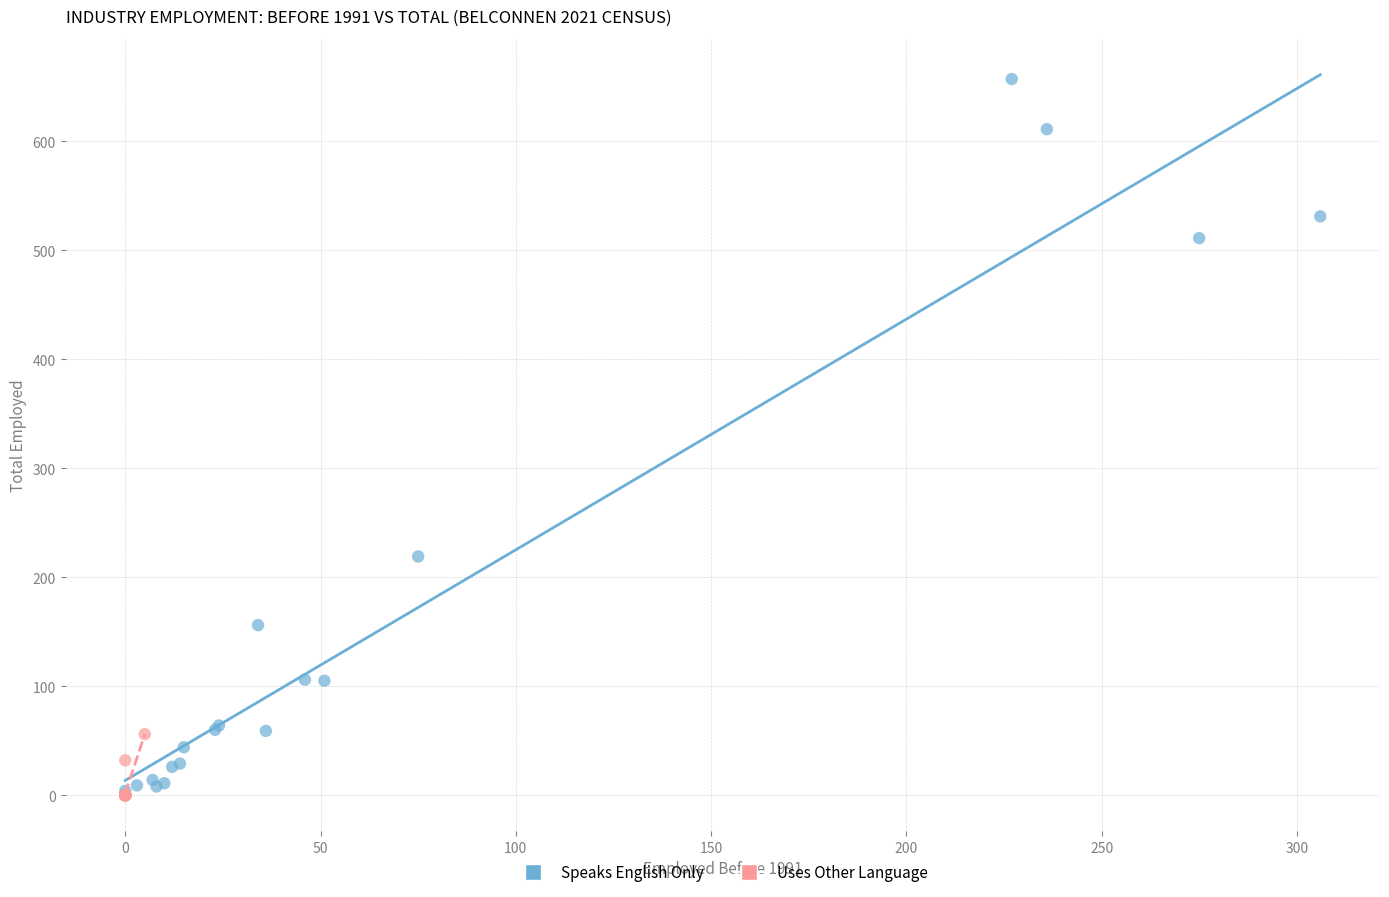

Which series contains the highest Y value?

Speaks English Only